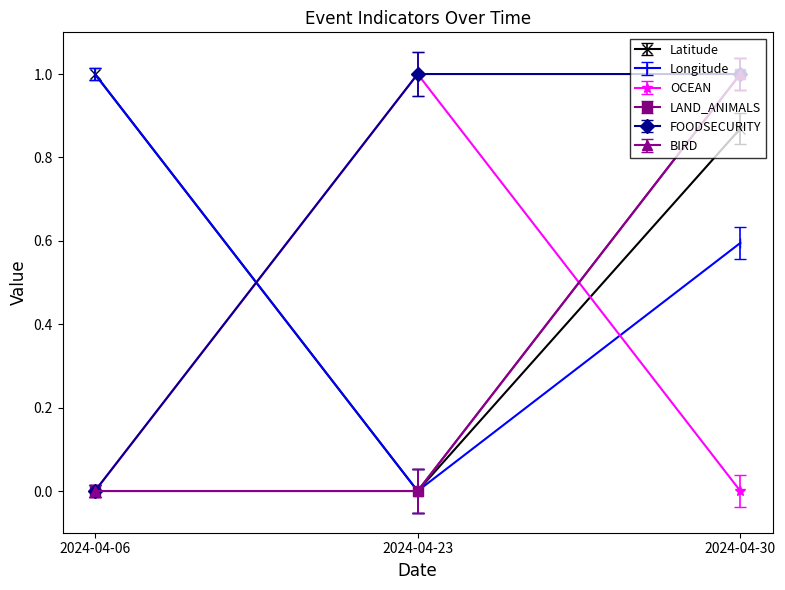

Which series has the largest total across all categories?

FOODSECURITY